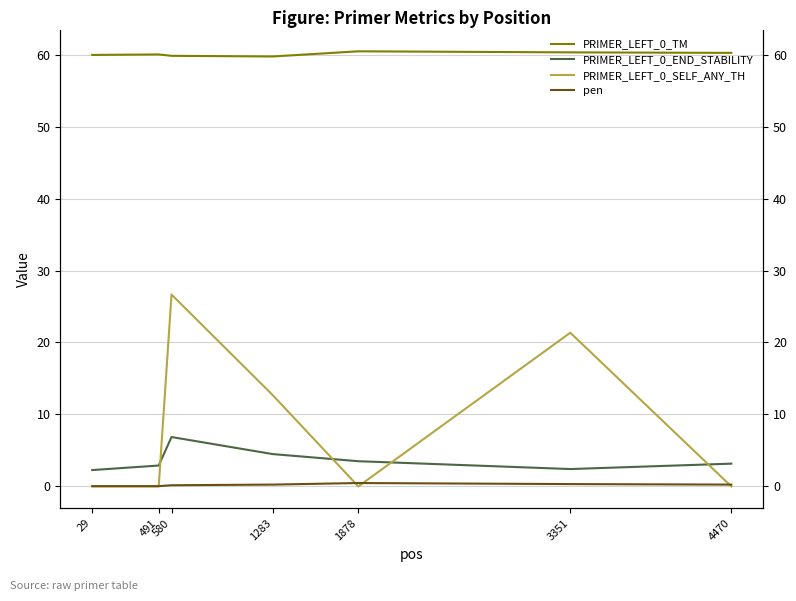

List the labels in order of pen value, largest first.

1878, 3351, 1283, 4470, 580, 491, 29